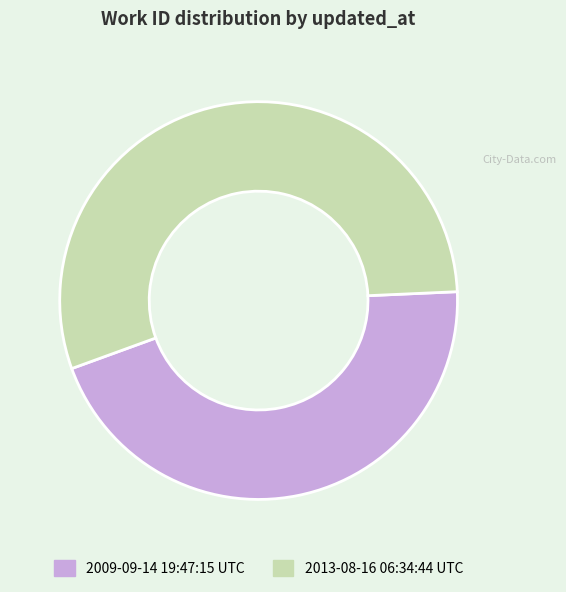

Rank the categories by value from lowest to highest.

2009-09-14 19:47:15 UTC, 2013-08-16 06:34:44 UTC